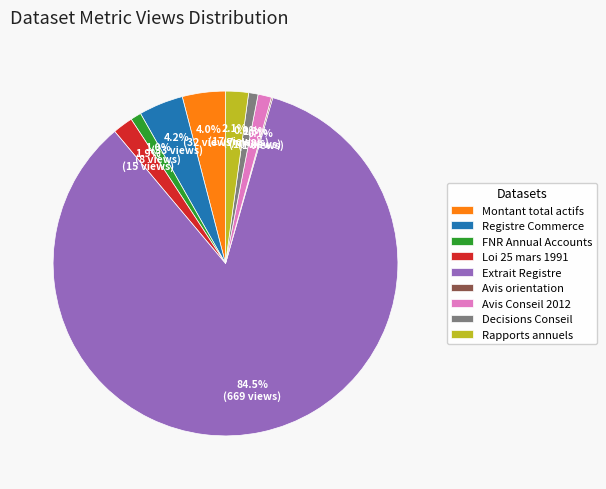

Does Extrait Registre account for over 50% of the chart?

Yes